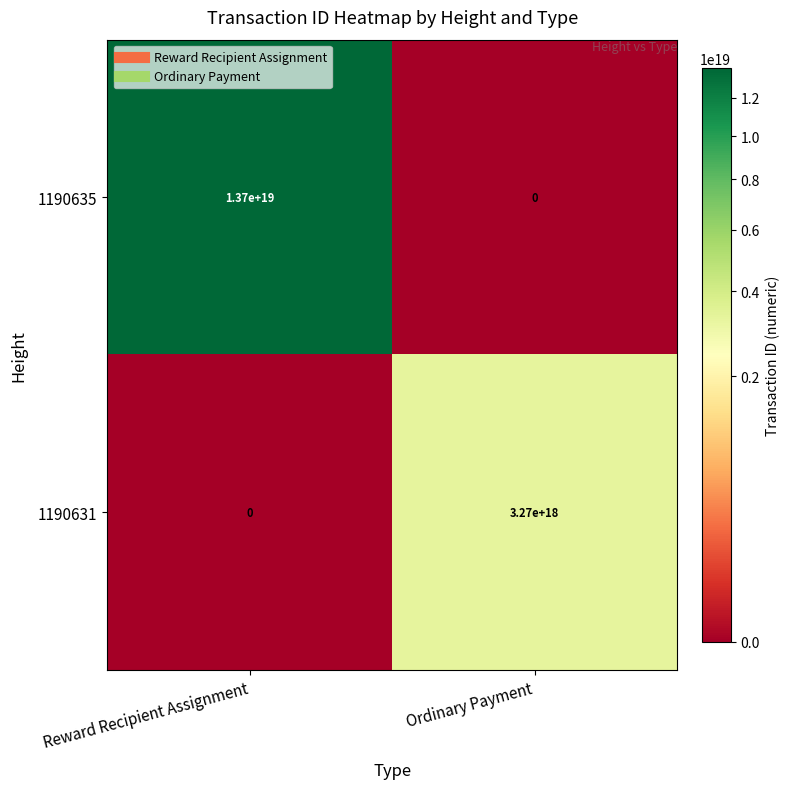

At which label is 1190631 closest to 1635000000000000000?

Reward Recipient Assignment